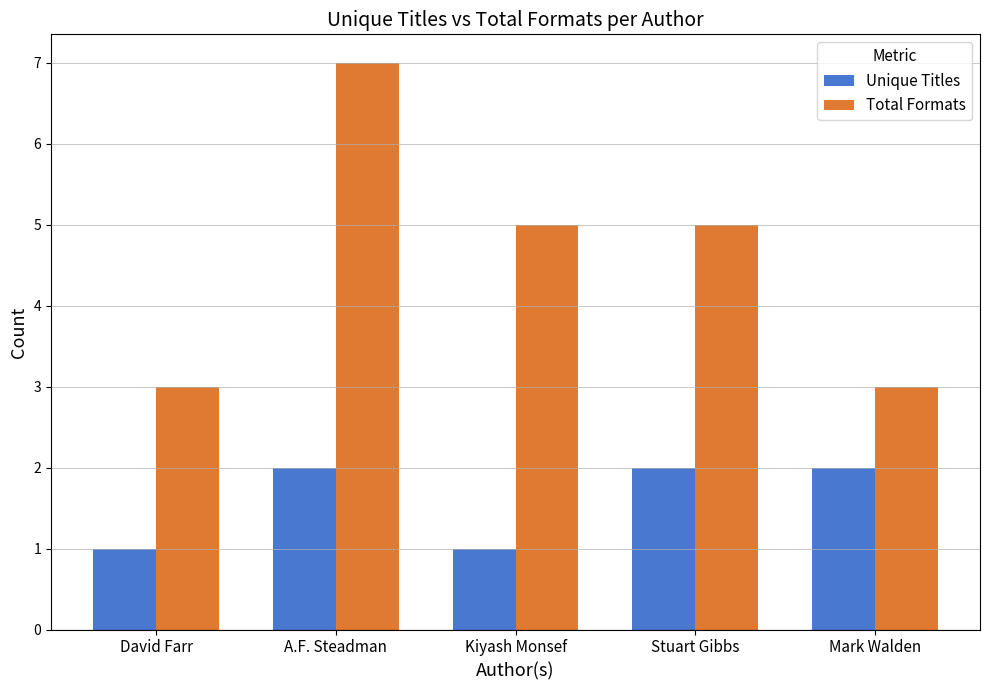

List the series in order of their peak value, lowest first.

Unique Titles, Total Formats